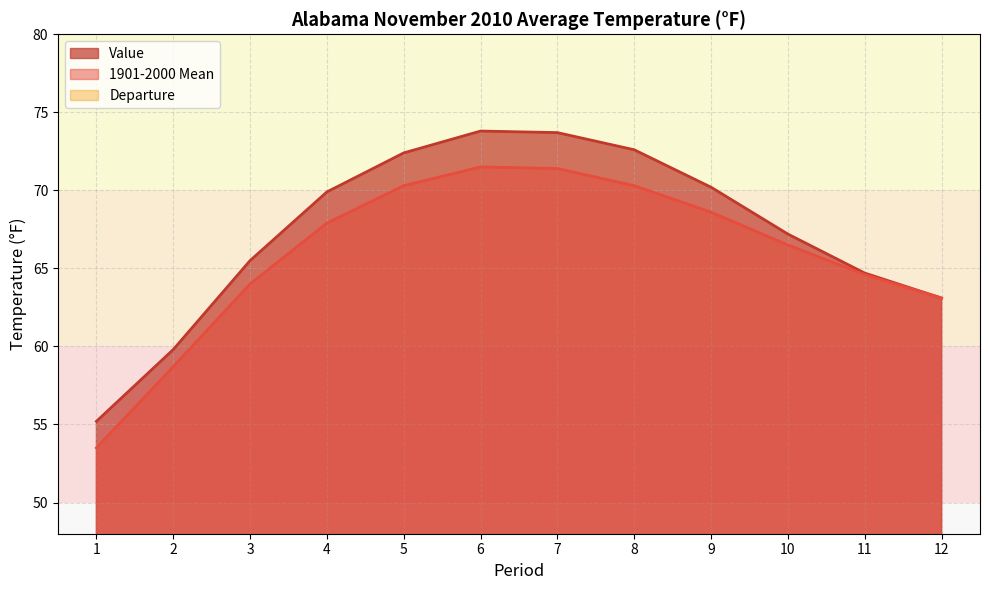

True or false: Value and Departure intersect in this chart.

False